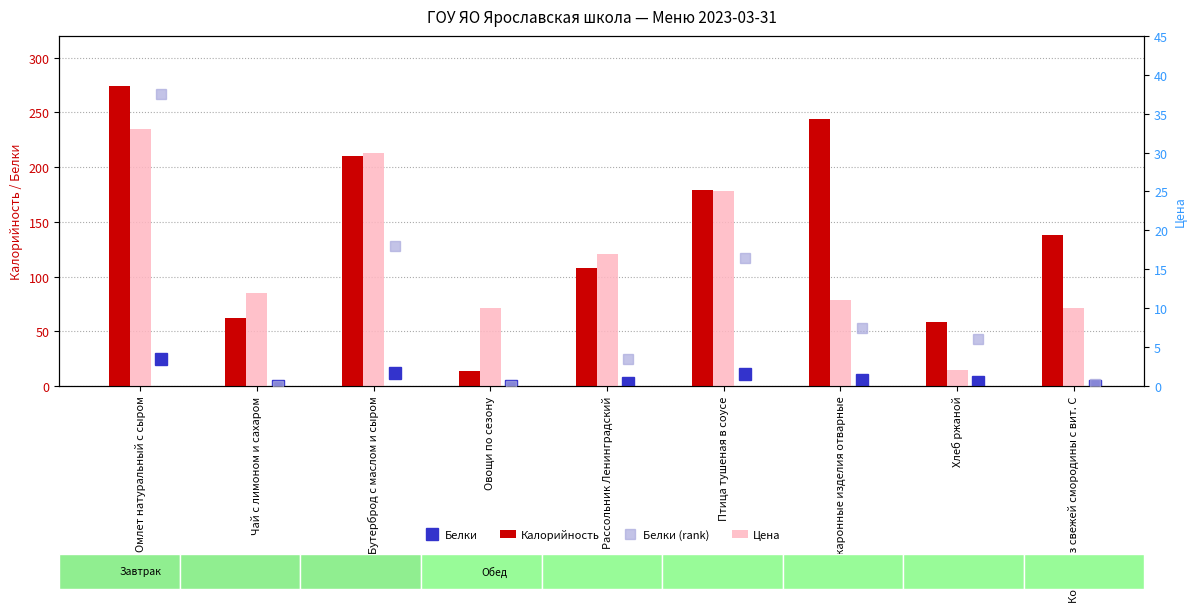

Is the value of Белки at Макаронные изделия отварные greater than the value of Цена at Овощи по сезону?

No